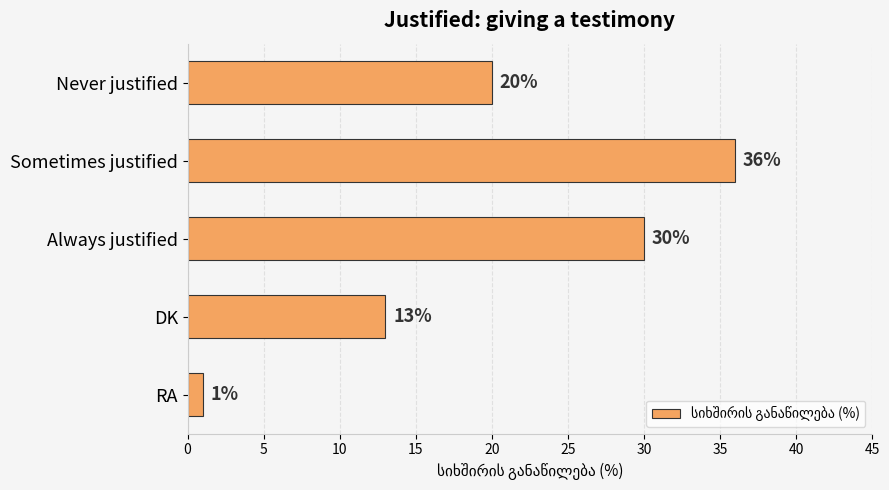

Which category has the highest value across all series?

Sometimes justified